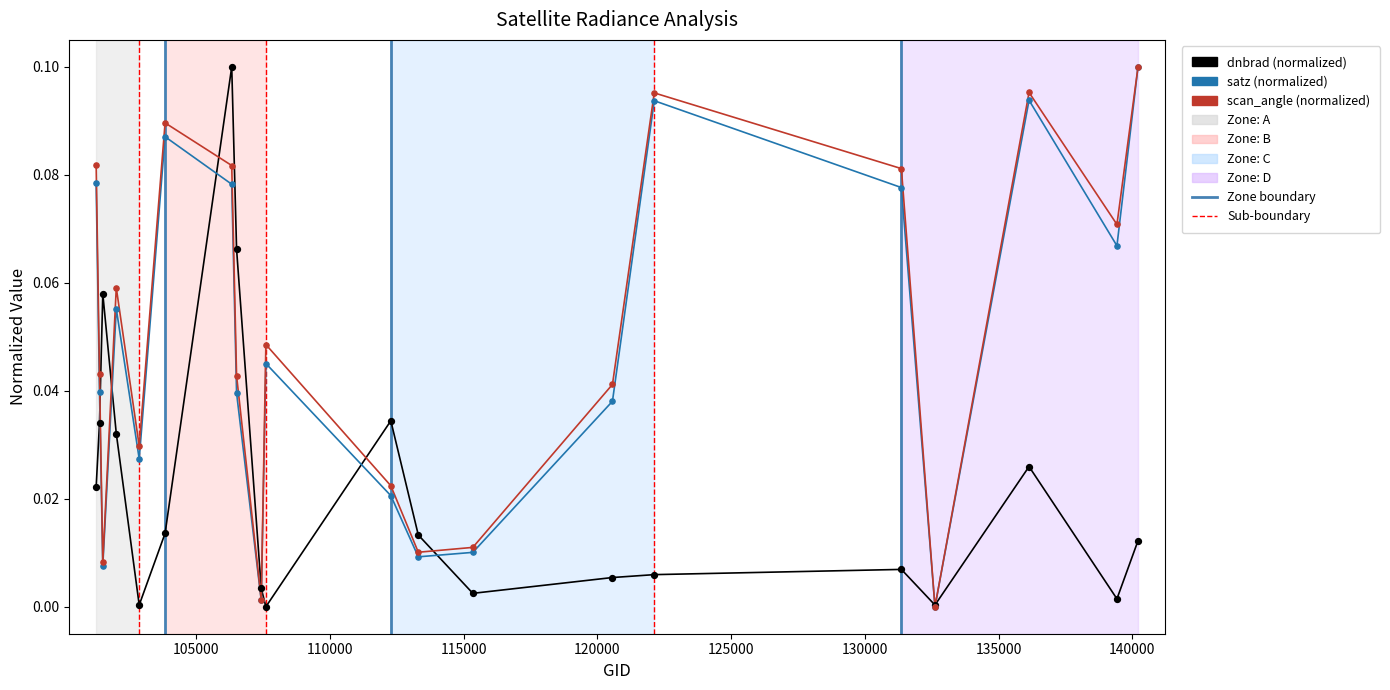

Which series contains the highest Y value?

dnbrad